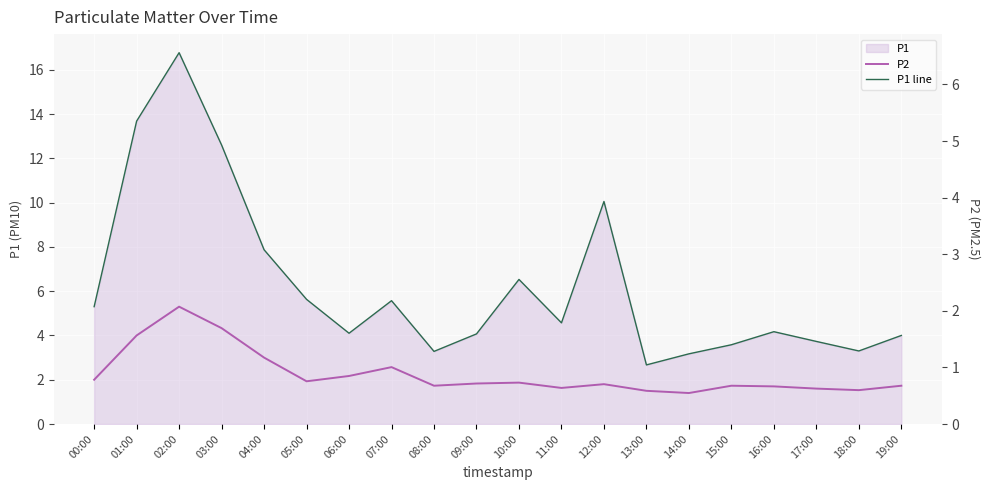

At which label does P1 line first exceed 4?

00:00